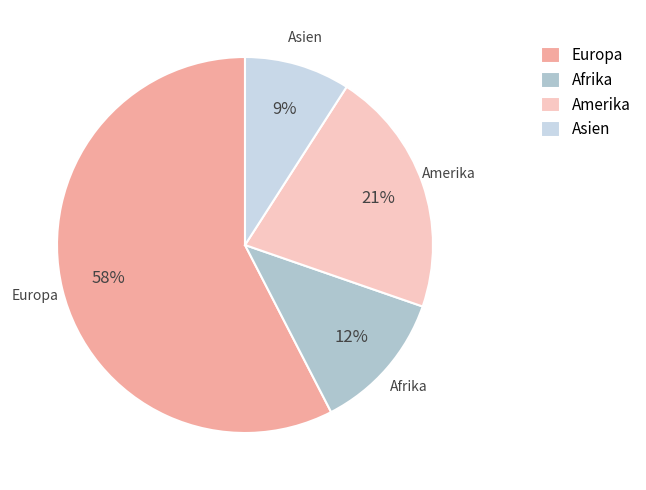

Which category has the biggest portion of the pie?

Europa